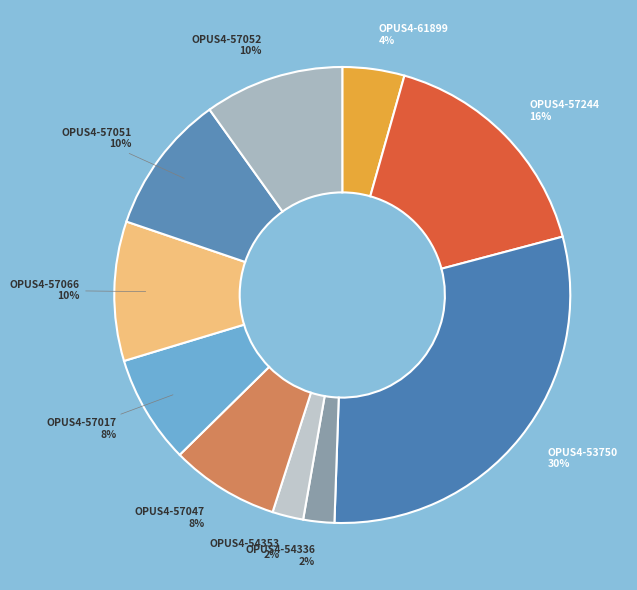

Rank the categories by value from highest to lowest.

OPUS4-53750, OPUS4-57244, OPUS4-57066, OPUS4-57051, OPUS4-57052, OPUS4-57047, OPUS4-57017, OPUS4-61899, OPUS4-54336, OPUS4-54353